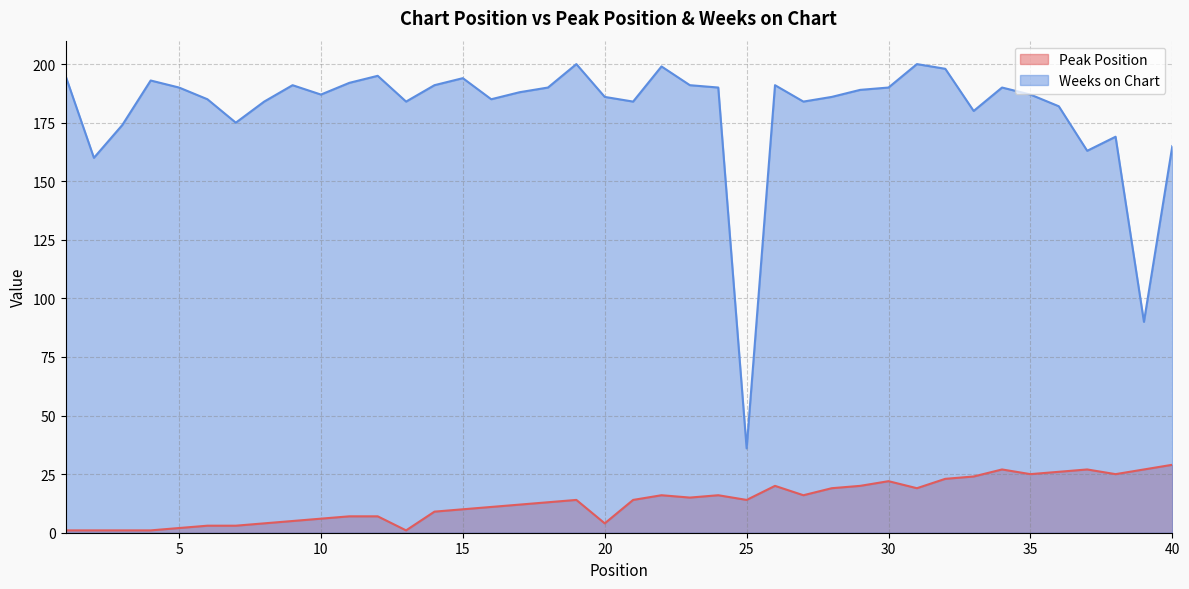

True or false: Weeks on Chart and Peak Position cross at least once.

False